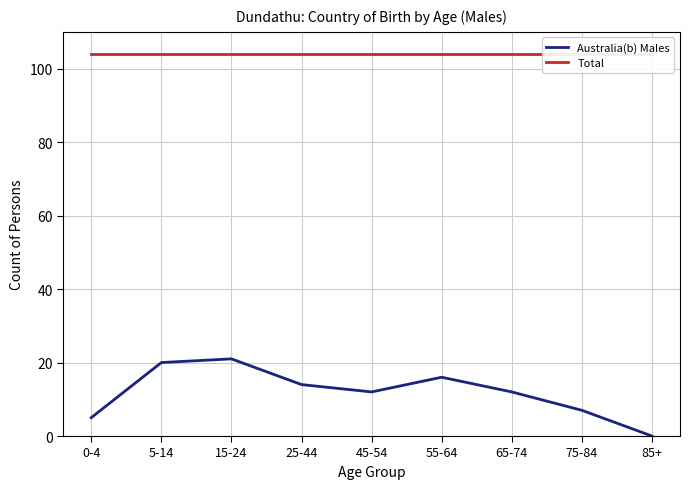

What is the greatest value displayed?

104